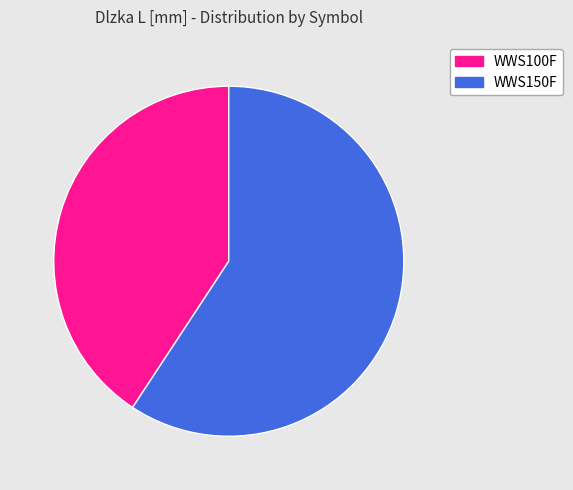

To the nearest percent, what portion does WWS150F represent?

59%